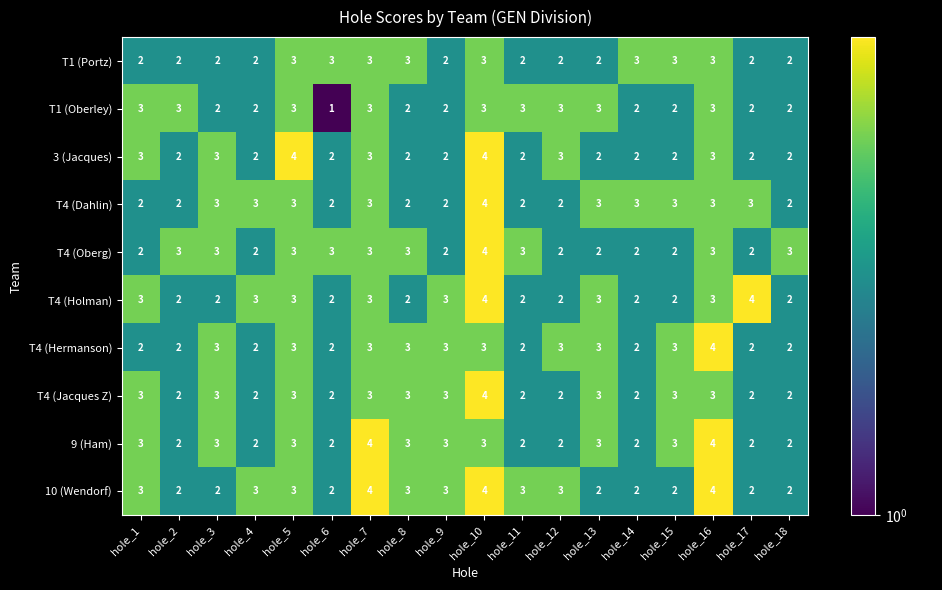

What is the total value across all series at hole_10?

36